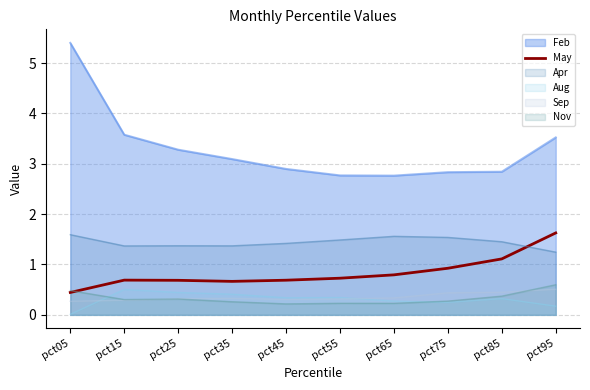

Is the value of Apr at pct85 greater than the value of Sep at pct95?

Yes